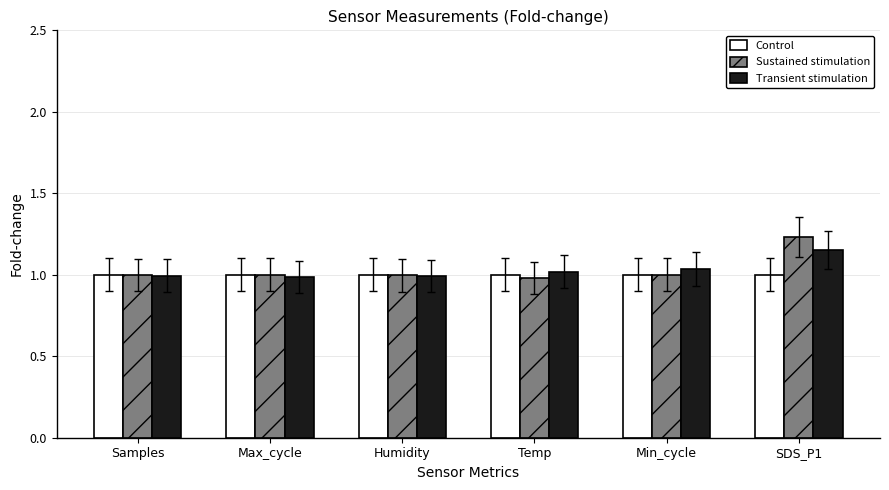

Which category has the highest value in the Transient stimulation series?

SDS_P1